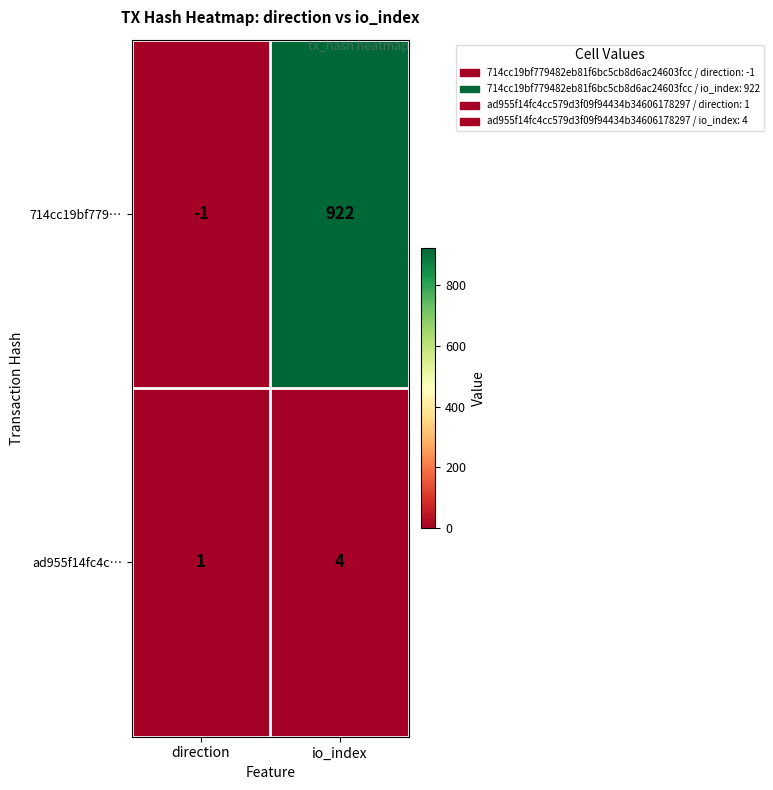

Reading right to left, list all the values displayed in this chart.

714cc19bf779…: io_index=922	direction=-1
ad955f14fc4c…: io_index=4	direction=1